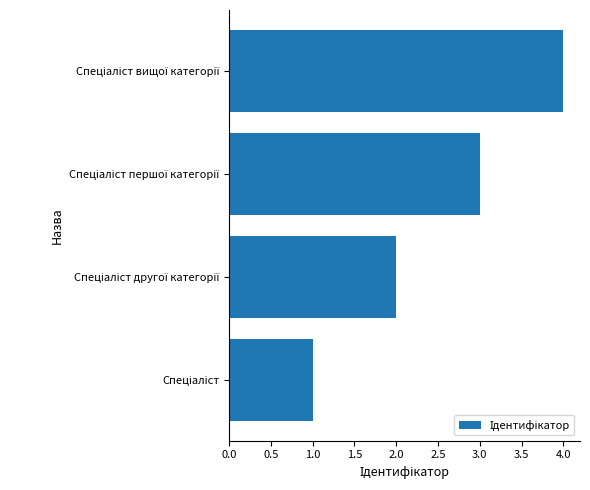

What is the sum of all values?

10